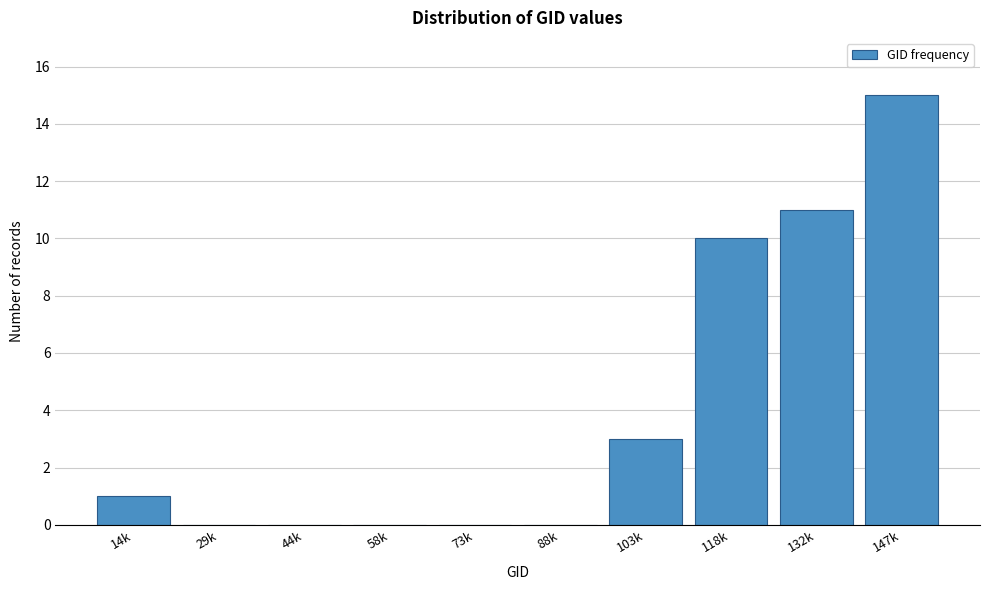

Reading right to left, what are all the values shown in this chart?

147k=15	132k=11	118k=10	103k=3	88k=0	73k=0	58k=0	44k=0	29k=0	14k=1